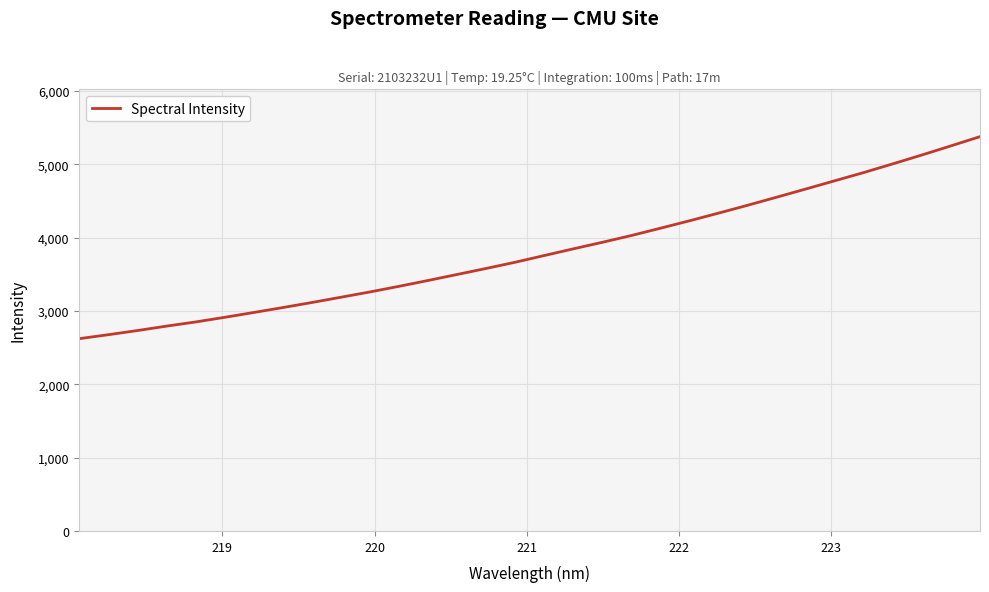

What is the sum of all values?

121975.6